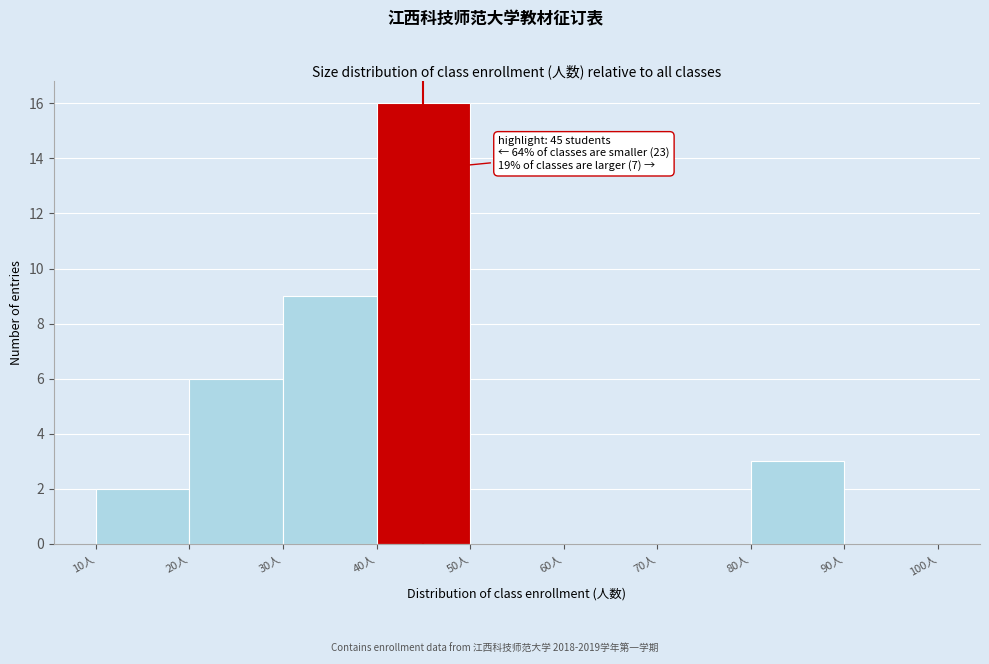

Which range on the x-axis has the tallest bar?

40 to 50